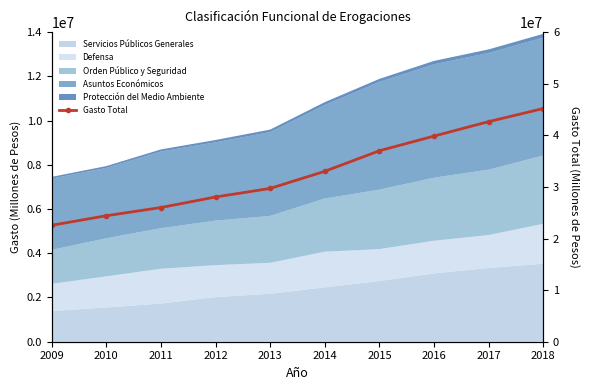

Reading left to right, what are all the values shown in this chart?

2009=22565747	2010=24410921	2011=26002668	2012=28042491	2013=29704287	2014=33015427	2015=37001366	2016=39842576	2017=42643354	2018=45182608